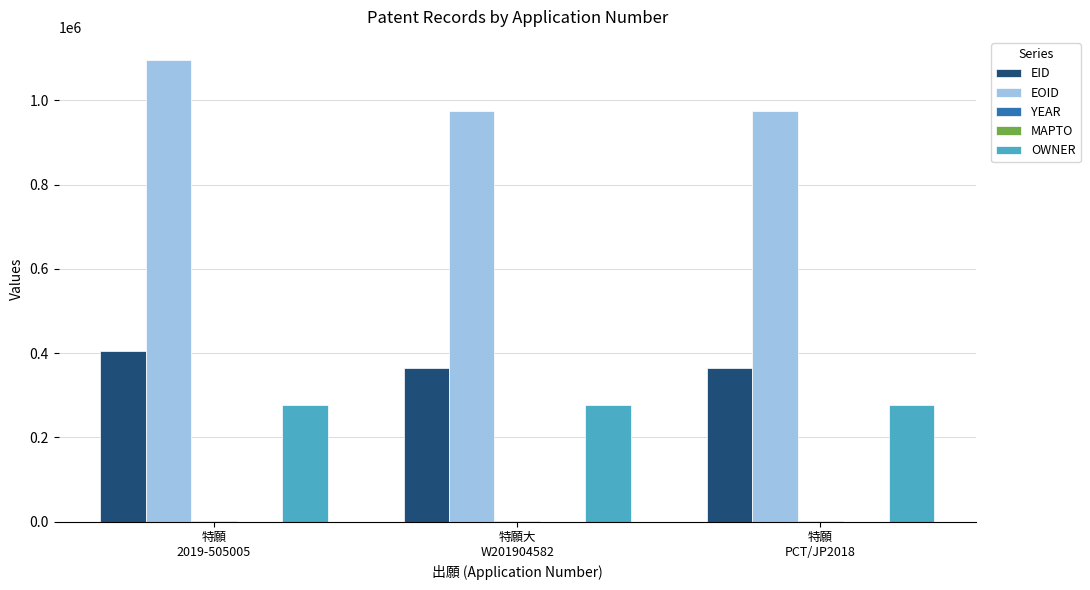

Which series has the largest range (max minus min)?

EOID